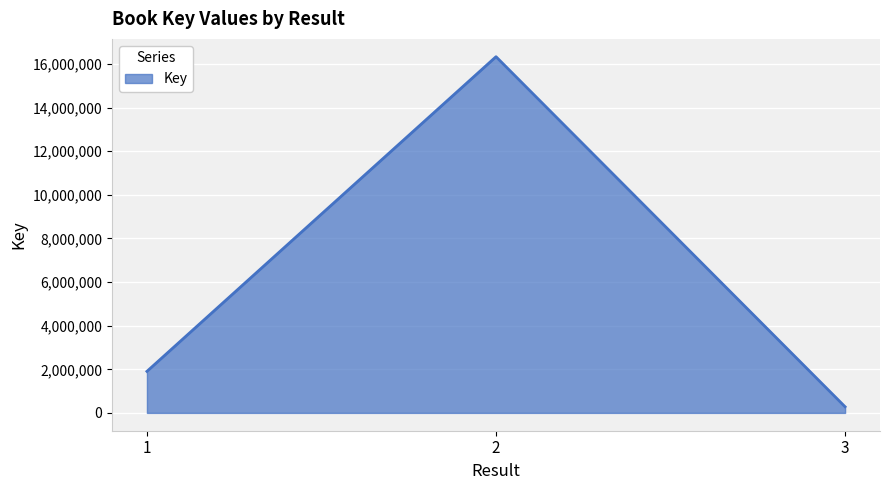

Approximately how many times larger is the value at 3 compared to 1?

0.1